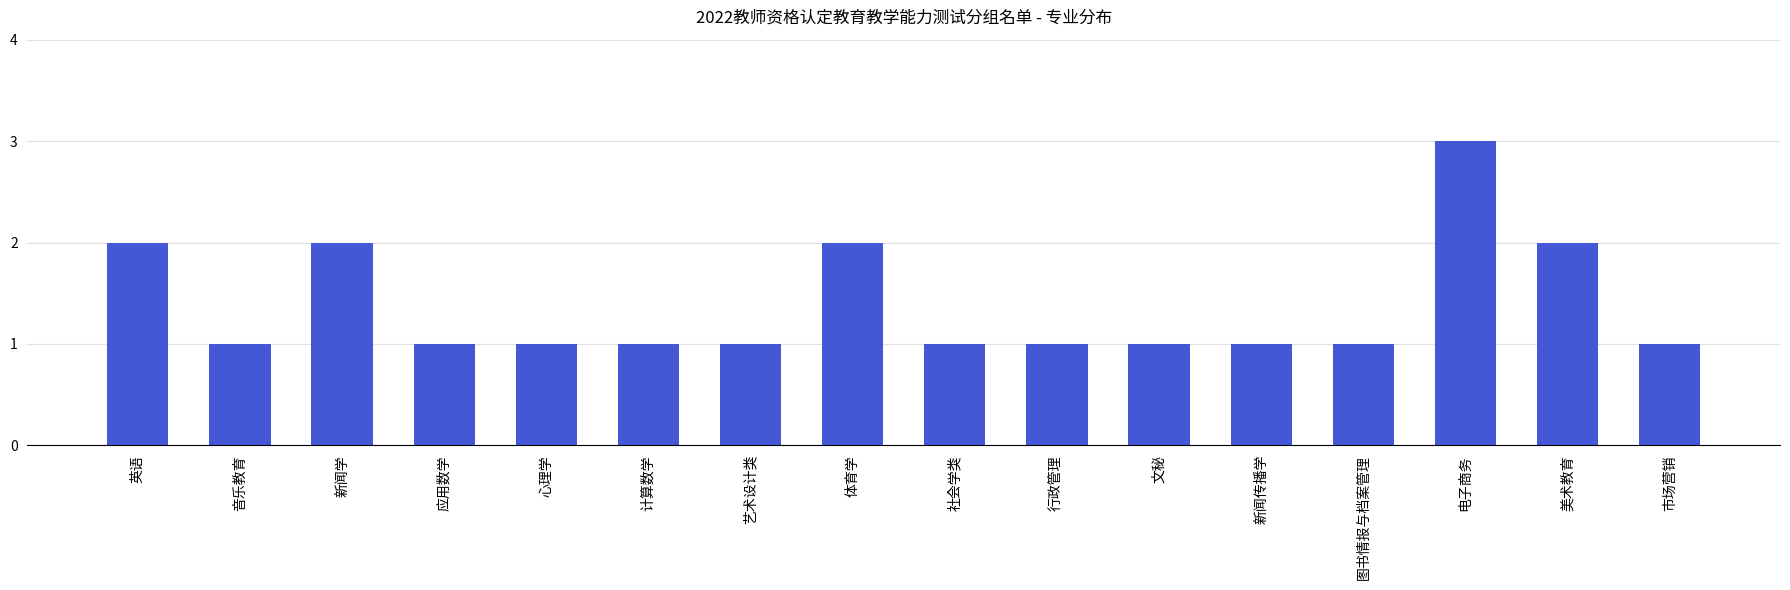

Is it true that the value at 新闻传播学 is 0?

False